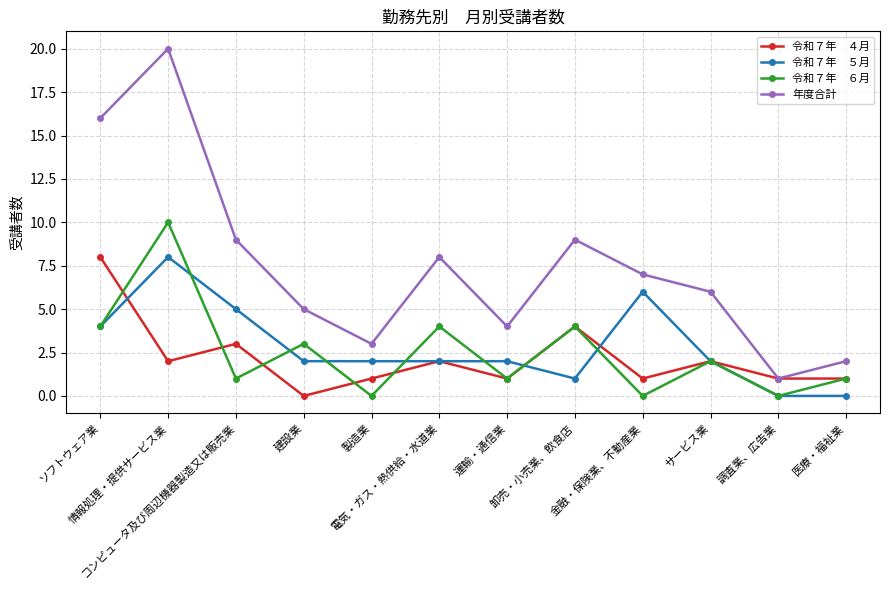

Is this an area chart (filled region under the line)?

No